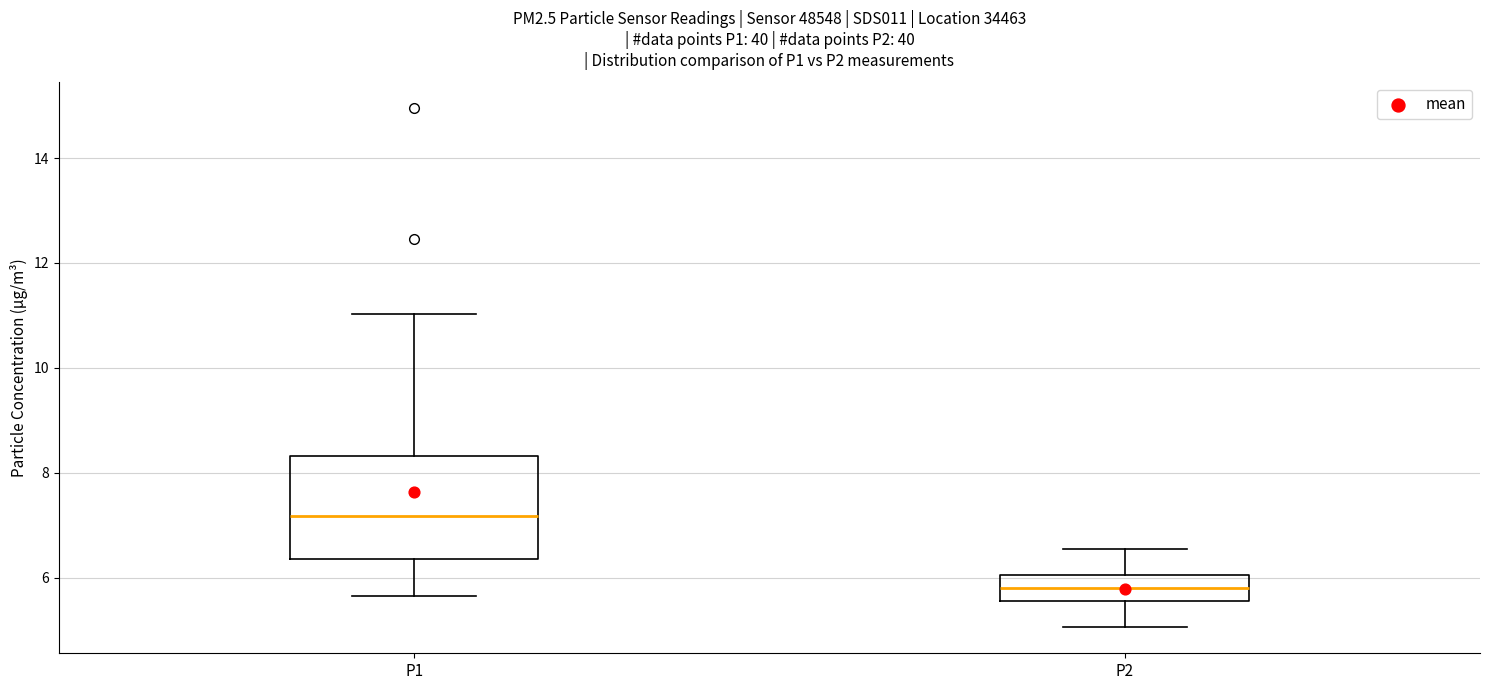

Where is the lower edge of the box for P2 on the y-axis? The values are not printed on the chart, so give them approximately, as read against the axis.

5.6